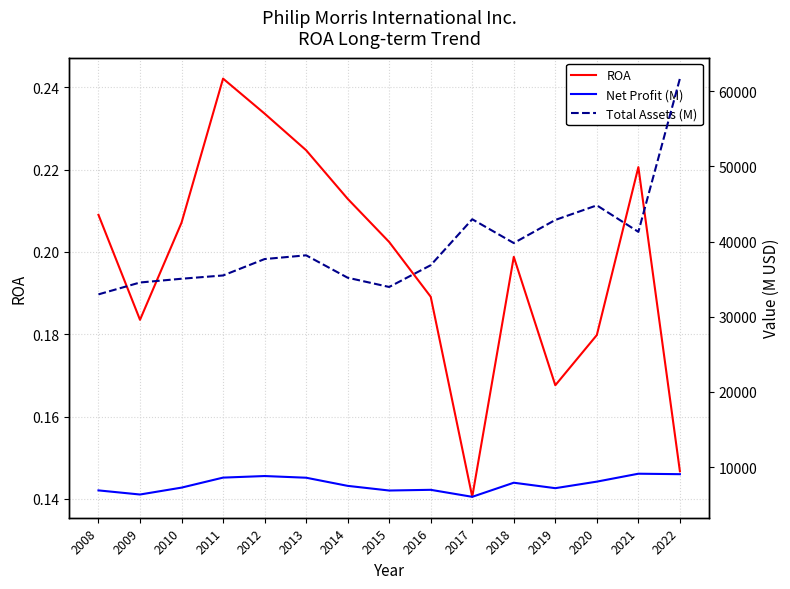

The Net Profit (M) series shows 2684.9 at 2020. True or false?

False